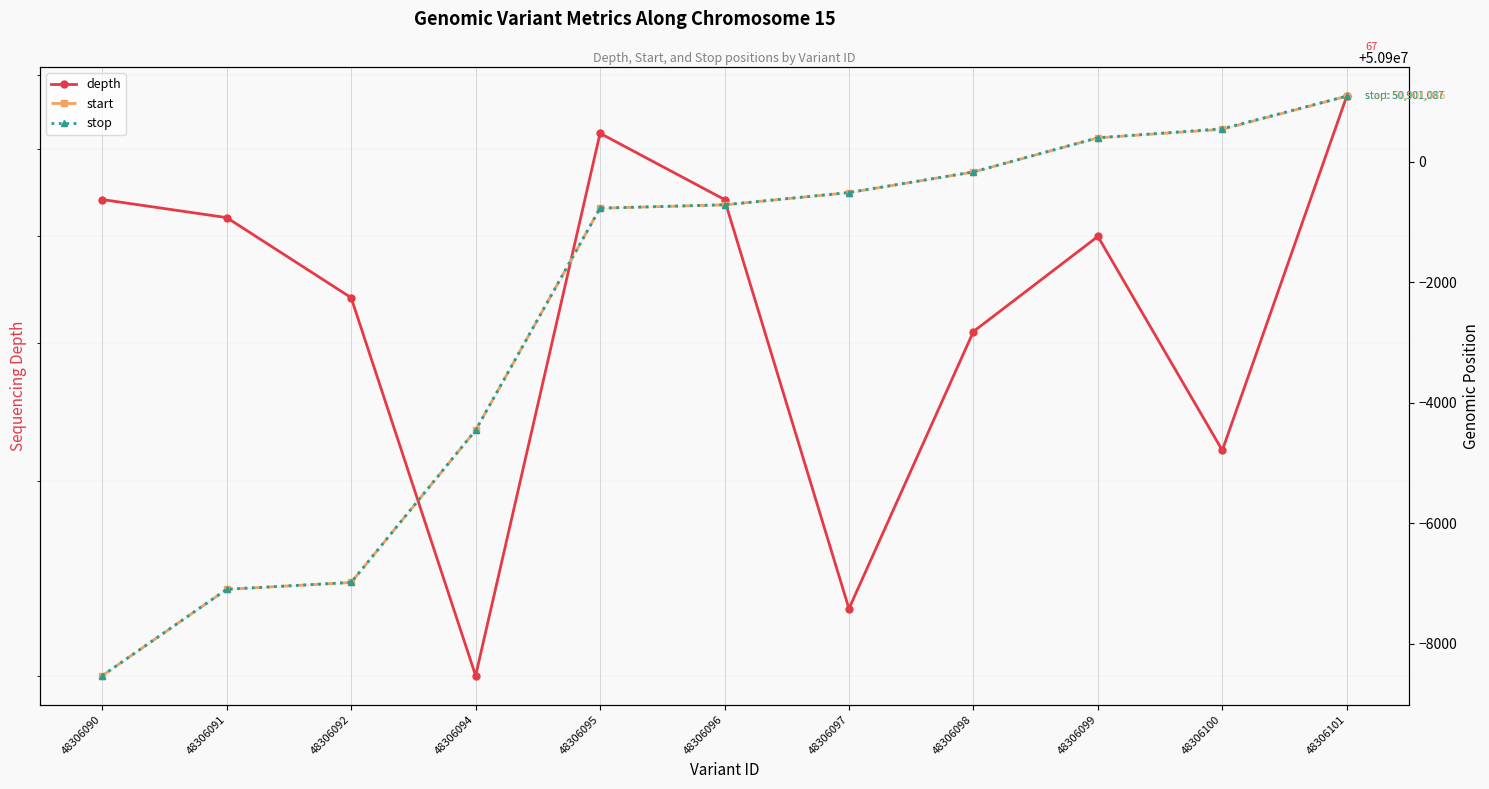

Between 48306091 and 48306101, which series saw the biggest shift?

start